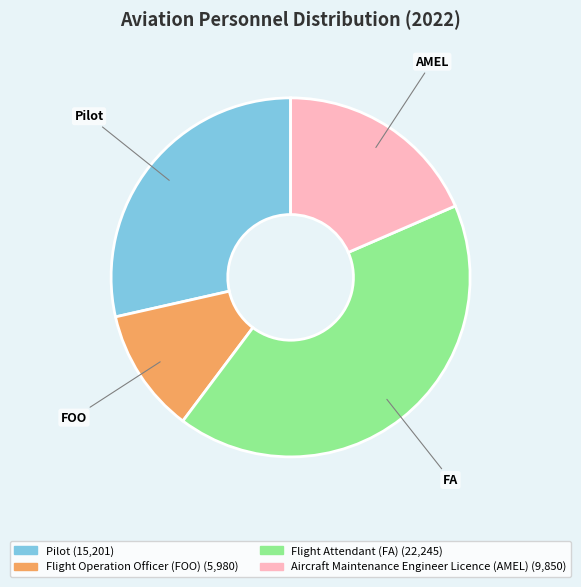

Does Pilot represent more than half of the total?

No